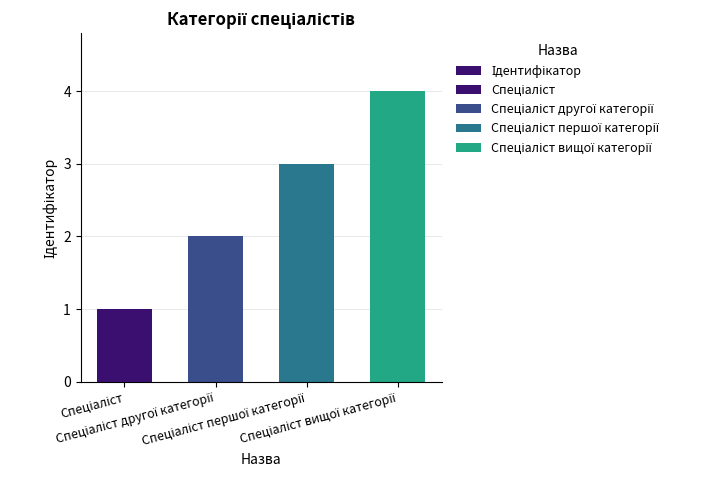

At which label is the value closest to 2?

Спеціаліст другої категорії